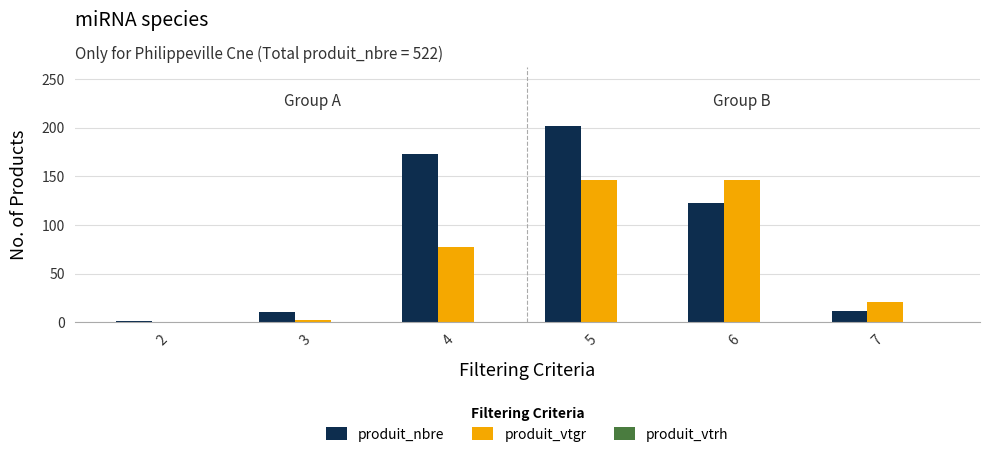

What is the maximum value shown in the chart?

202.0